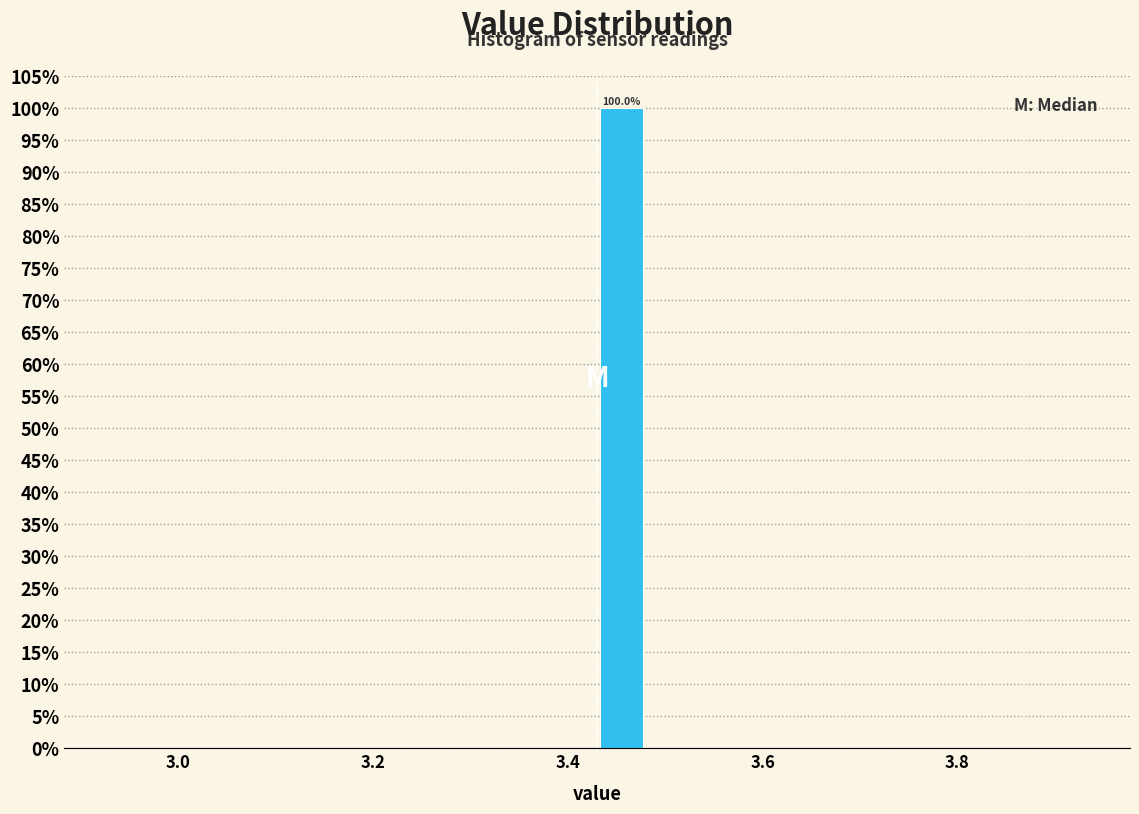

Read against the x-axis, roughly where is the centre of the tallest bar?

3.46